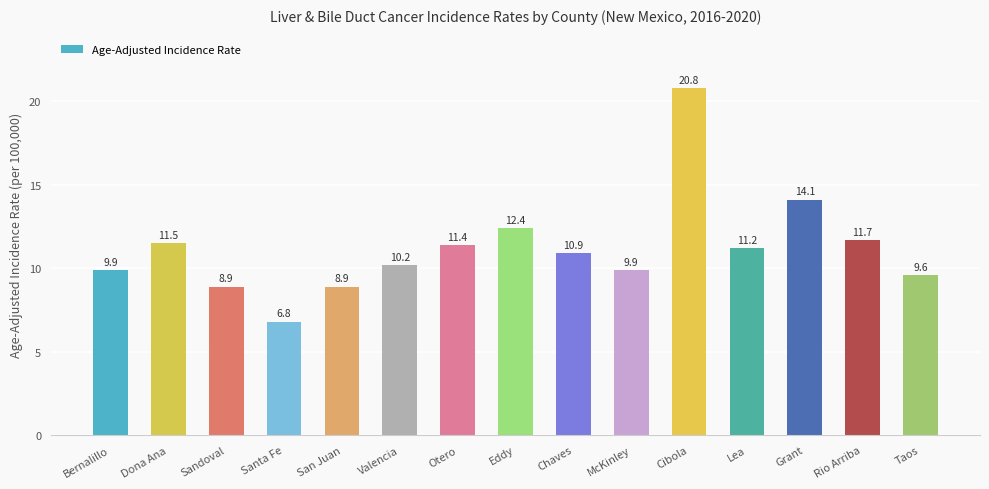

Which label corresponds to the largest value in the chart?

Cibola